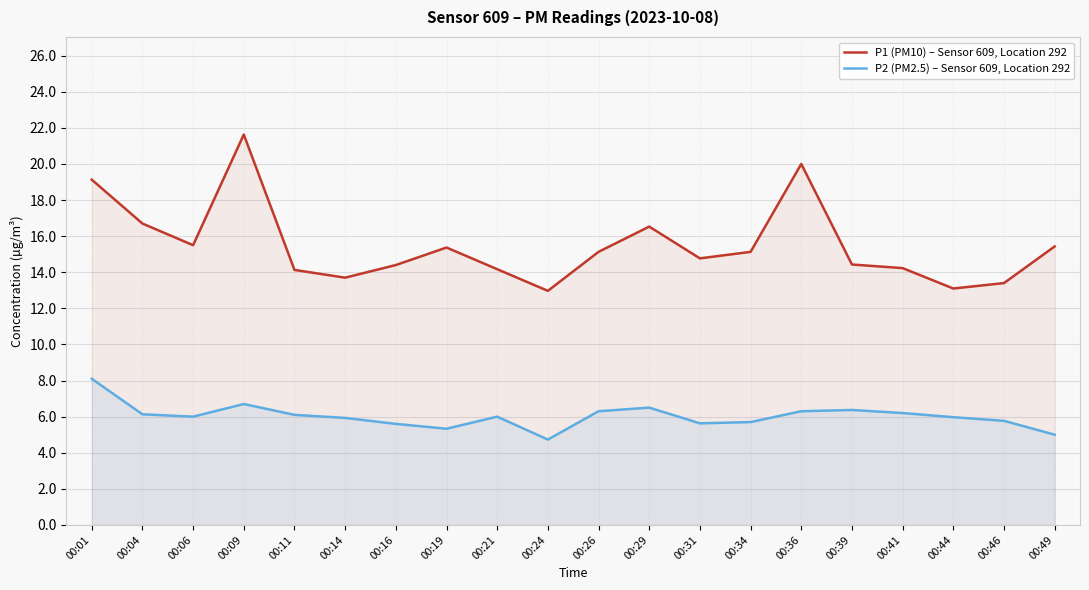

True or false: P2 (PM2.5) – Sensor 609, Location 292 and P1 (PM10) – Sensor 609, Location 292 cross at least once.

False